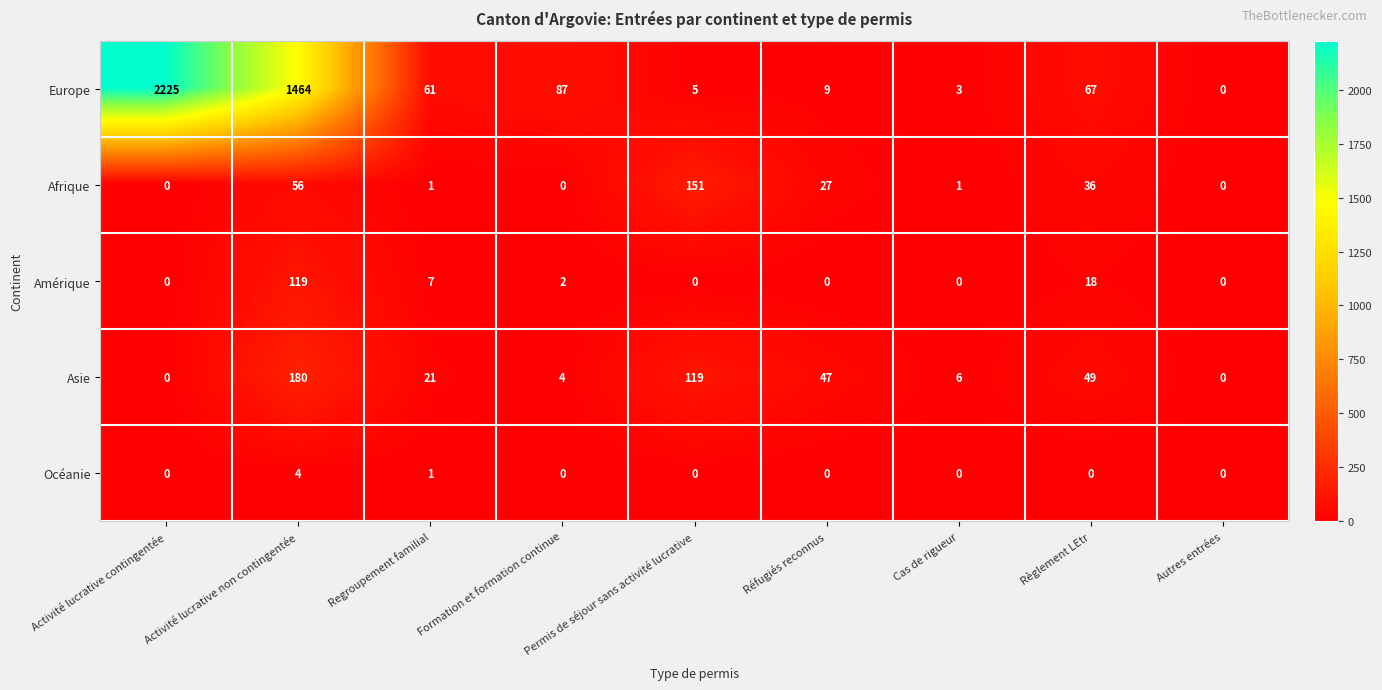

What is the sum of all Asie values?

426